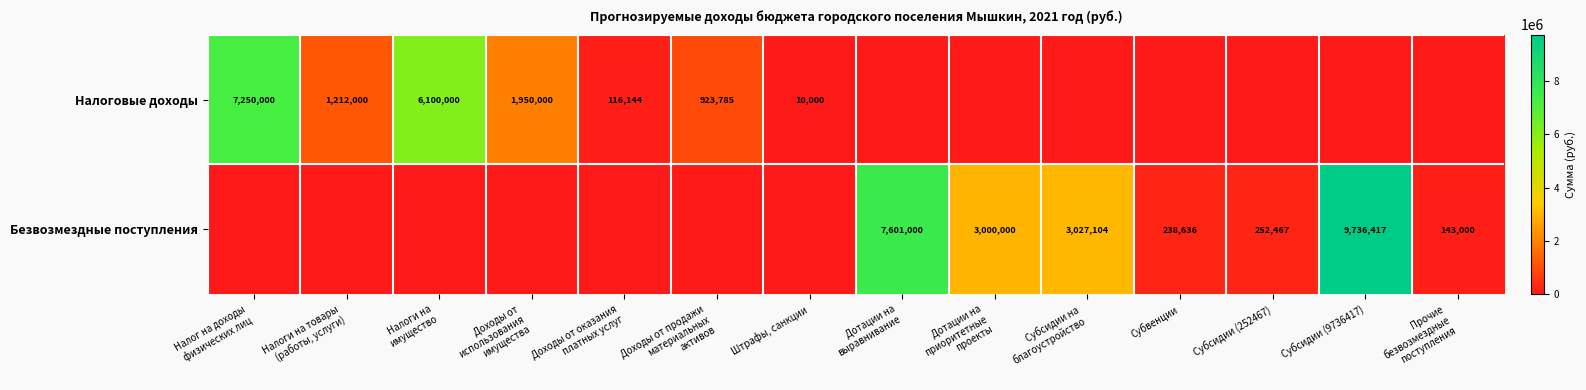

The Безвозмездные поступления series shows 3242512 at Субсидии (9736417). True or false?

False